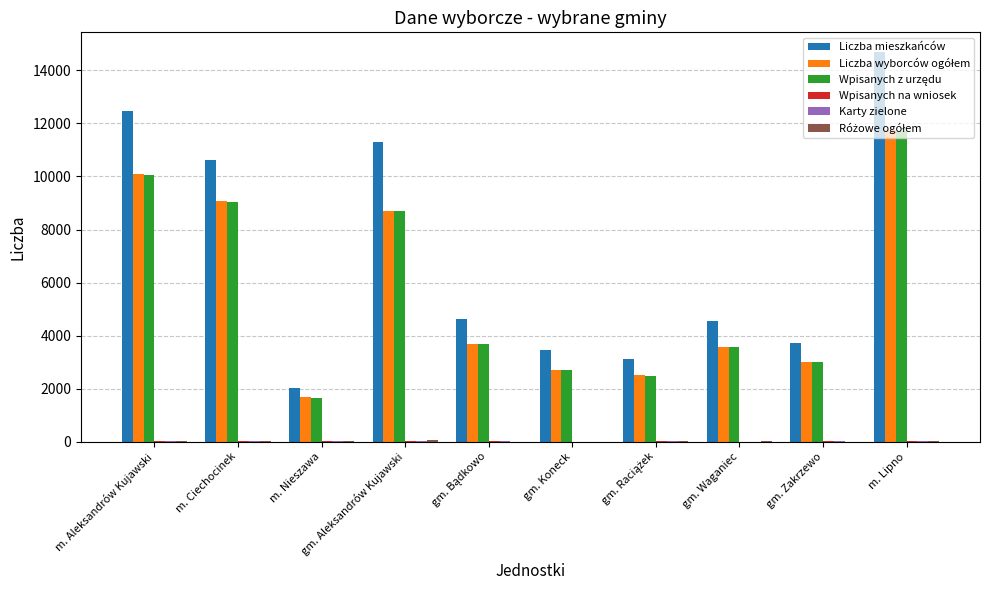

Where is Liczba mieszkańców nearest to the value 8369?

m. Ciechocinek